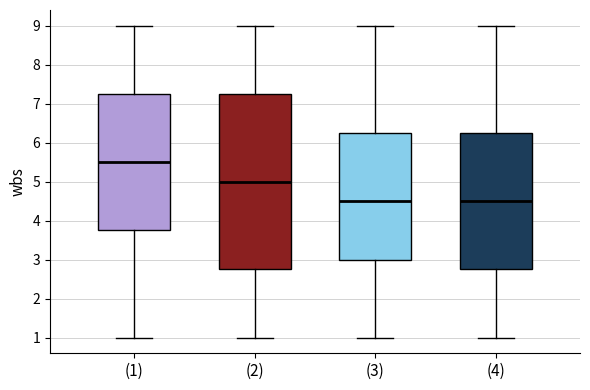

Reading left to right, read every box against the y-axis: the position of its median line, the range the box covers, and the ends of its whiskers. The values are not printed on the chart, so give them approximately, as read against the axis.

(1): median 5.5, box 3.8 to 7.3, whiskers 1.0 to 9.0
(2): median 5.0, box 2.8 to 7.3, whiskers 1.0 to 9.0
(3): median 4.5, box 3.0 to 6.3, whiskers 1.0 to 9.0
(4): median 4.5, box 2.8 to 6.3, whiskers 1.0 to 9.0